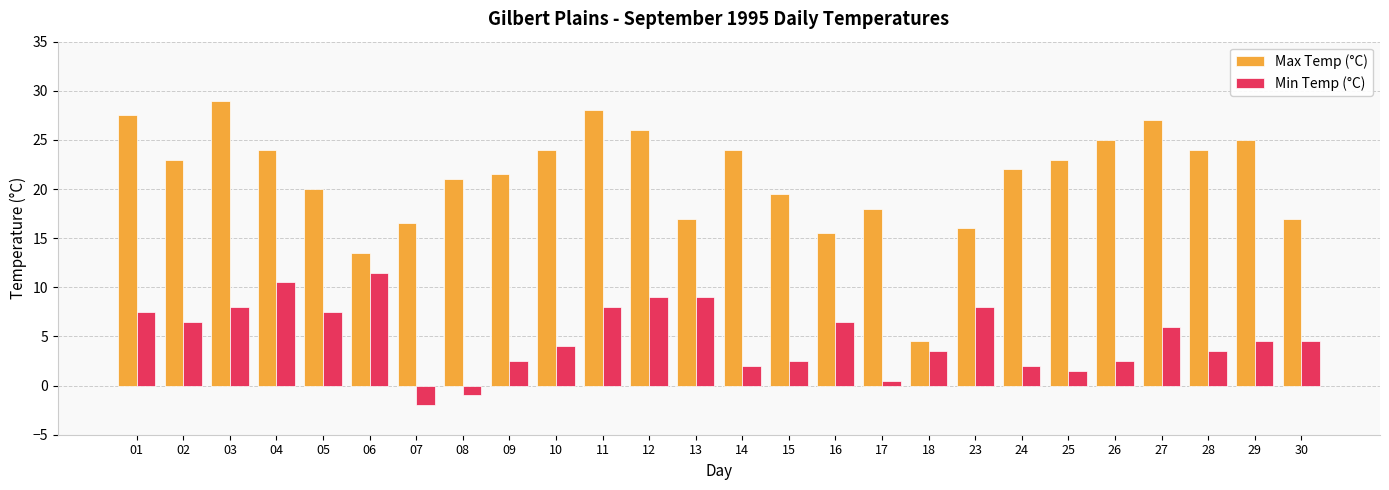

Reading left to right, transcribe all the data shown in this chart.

Max Temp (°C): 01=27.5	02=23.0	03=29.0	04=24.0	05=20.0	06=13.5	07=16.5	08=21.0	09=21.5	10=24.0	11=28.0	12=26.0	13=17.0	14=24.0	15=19.5	16=15.5	17=18.0	18=4.5	23=16.0	24=22.0	25=23.0	26=25.0	27=27.0	28=24.0	29=25.0	30=17.0
Min Temp (°C): 01=7.5	02=6.5	03=8.0	04=10.5	05=7.5	06=11.5	07=-2.0	08=-1.0	09=2.5	10=4.0	11=8.0	12=9.0	13=9.0	14=2.0	15=2.5	16=6.5	17=0.5	18=3.5	23=8.0	24=2.0	25=1.5	26=2.5	27=6.0	28=3.5	29=4.5	30=4.5